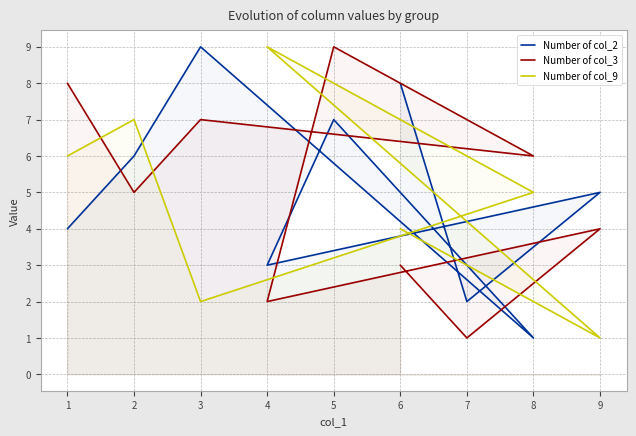

Count the number of categories in the chart.

9